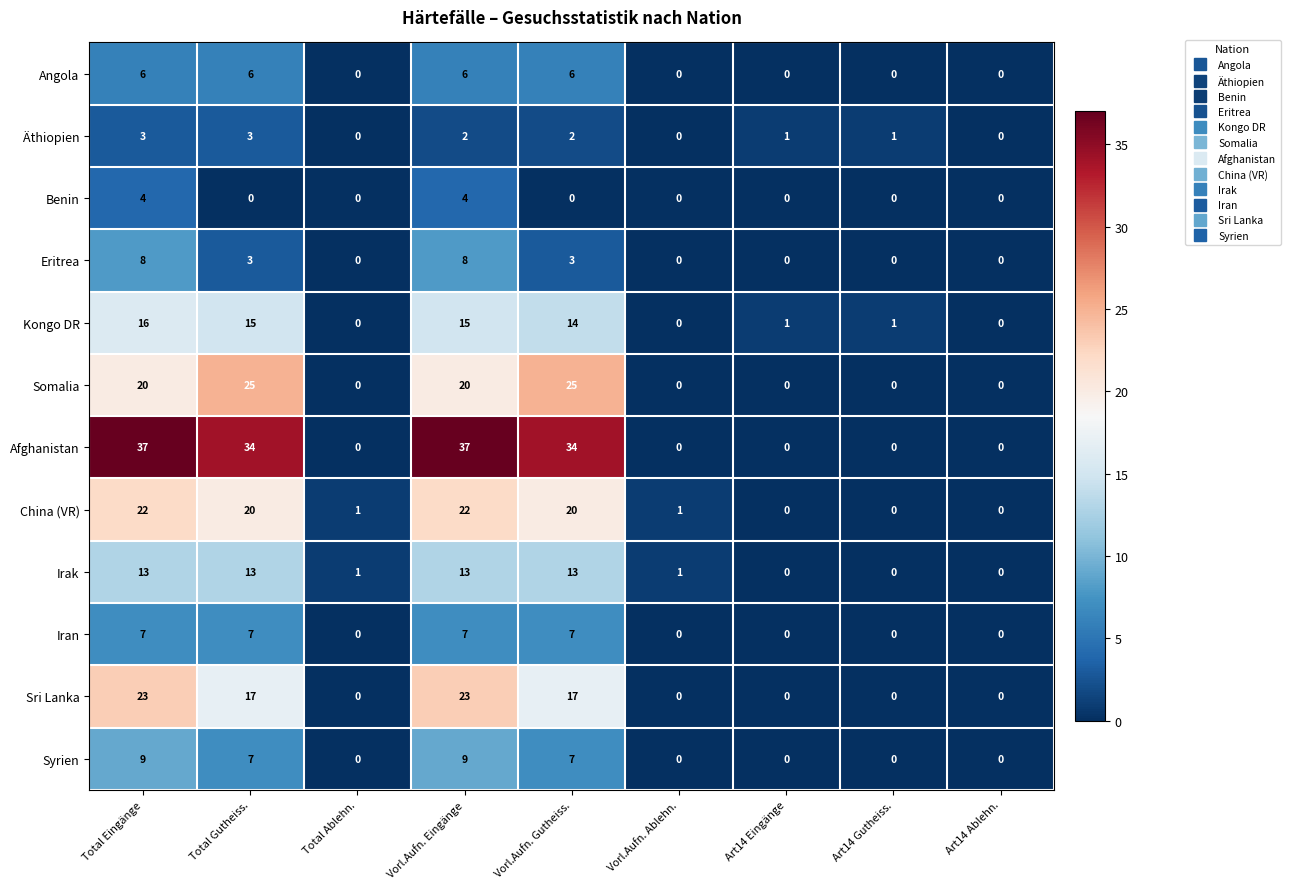

What is the difference between the maximum and minimum values in the Somalia series?

25